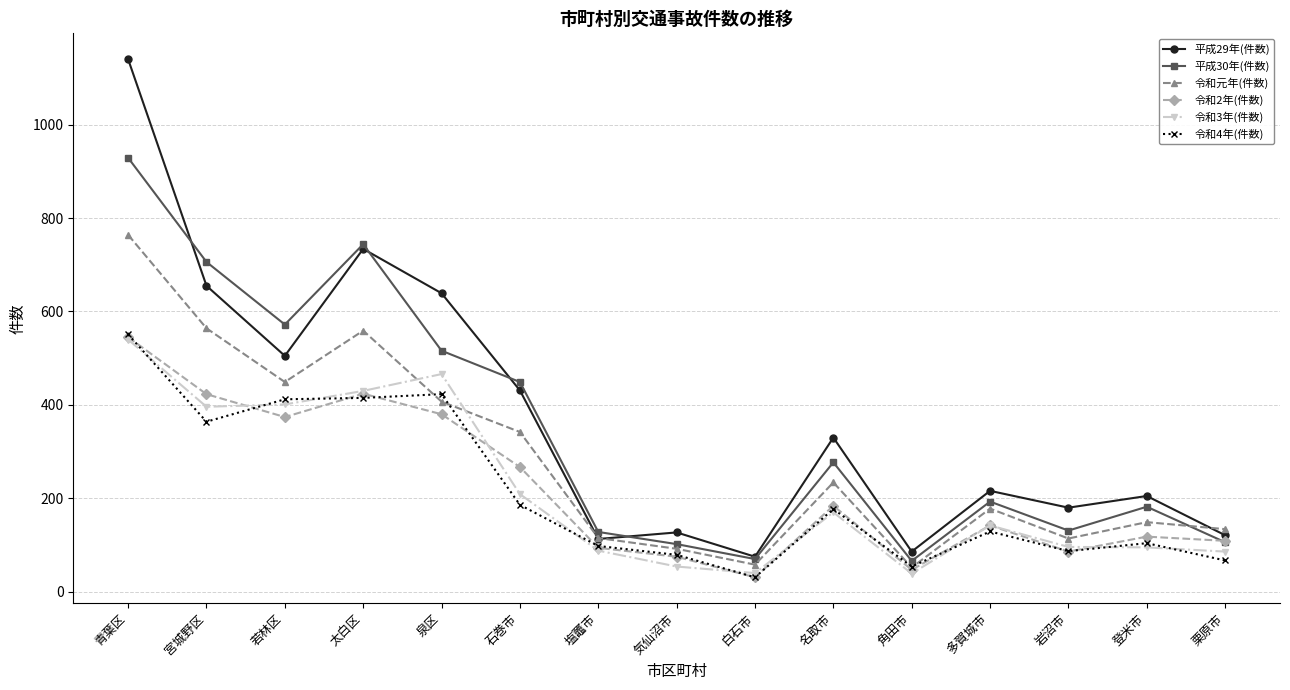

What is the spread (max minus min) of values at 白石市?

44